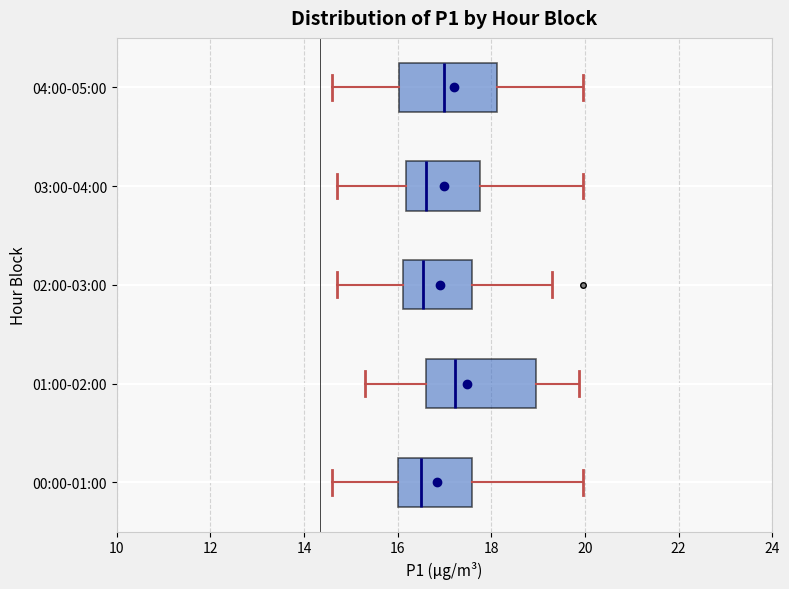

Reading bottom to top, read every box against the x-axis: the position of its median line, the range the box covers, and the ends of its whiskers. The values are not printed on the chart, so give them approximately, as read against the axis.

00:00-01:00: median 16.6, box 16.0 to 17.6, whiskers 14.6 to 20.0
01:00-02:00: median 17.2, box 16.6 to 19.0, whiskers 15.4 to 19.8
02:00-03:00: median 16.6, box 16.2 to 17.6, whiskers 14.8 to 19.4
03:00-04:00: median 16.6, box 16.2 to 17.8, whiskers 14.8 to 20.0
04:00-05:00: median 17.0, box 16.0 to 18.2, whiskers 14.6 to 20.0